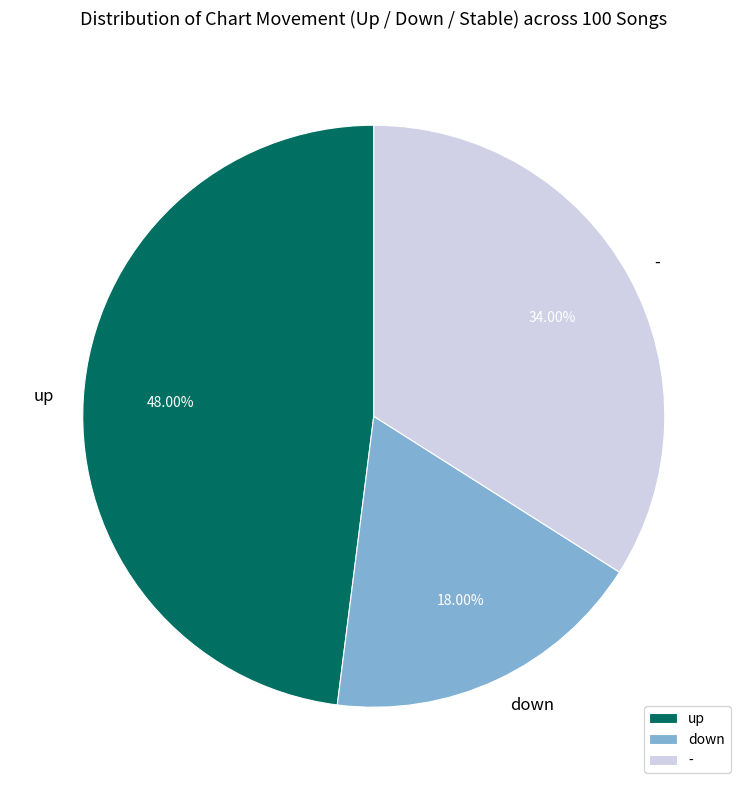

Is - the majority of the pie?

No